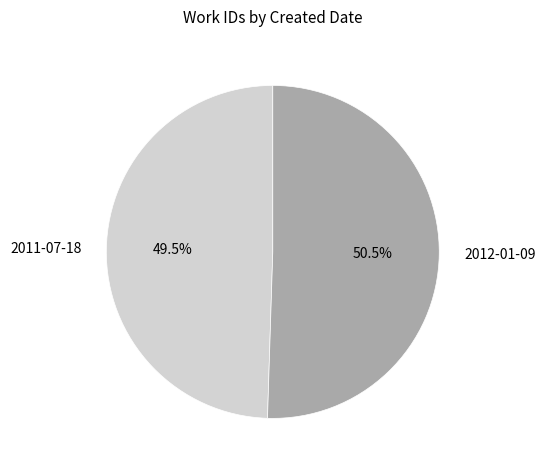

How much of the chart is everything except 2011-07-18?

50.5%